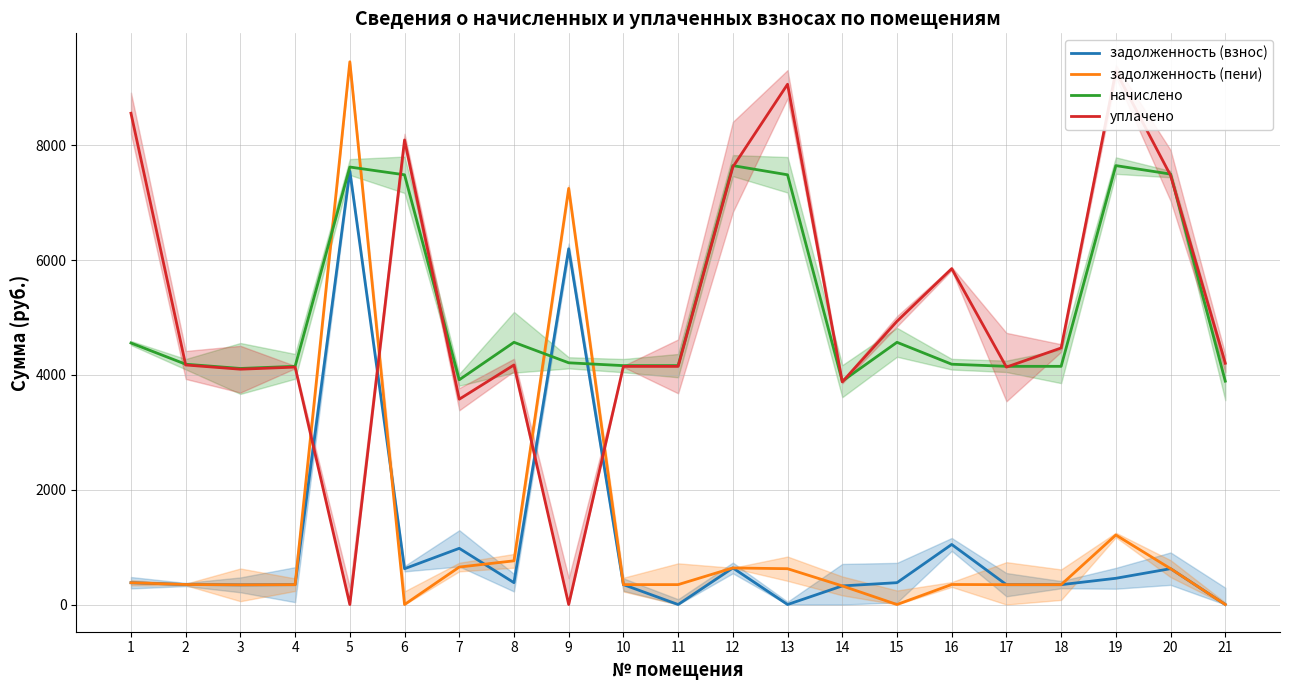

True or false: задолженность (взнос) has more than 2 points higher than both neighbors.

True